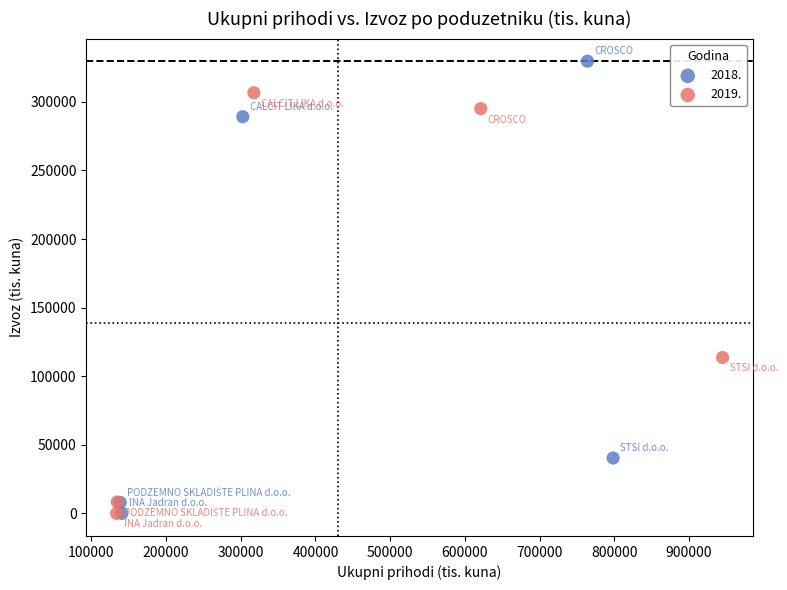

What are all the series names shown in the legend?

2018., 2019.